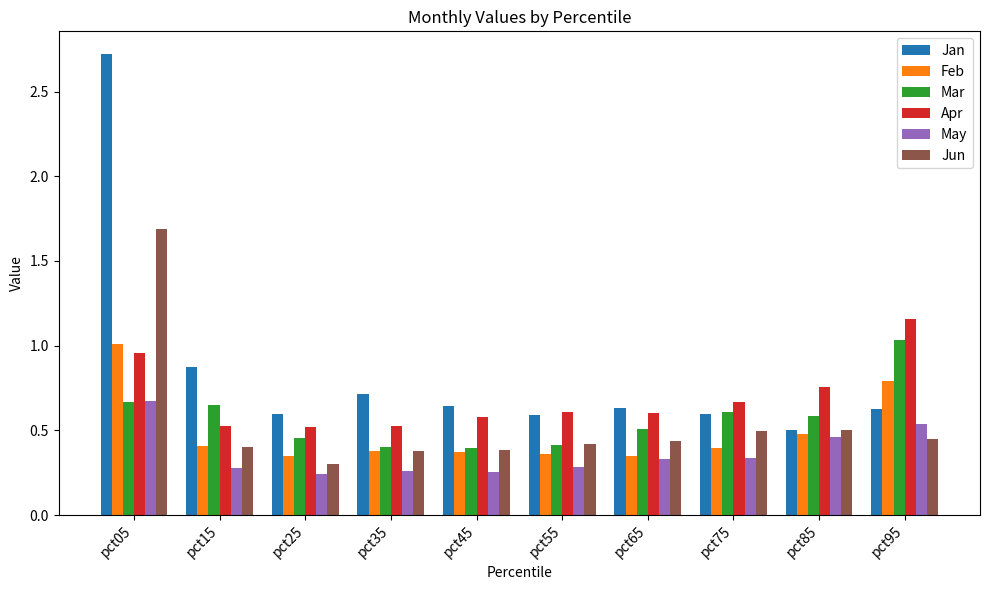

Are the bars horizontal?

No